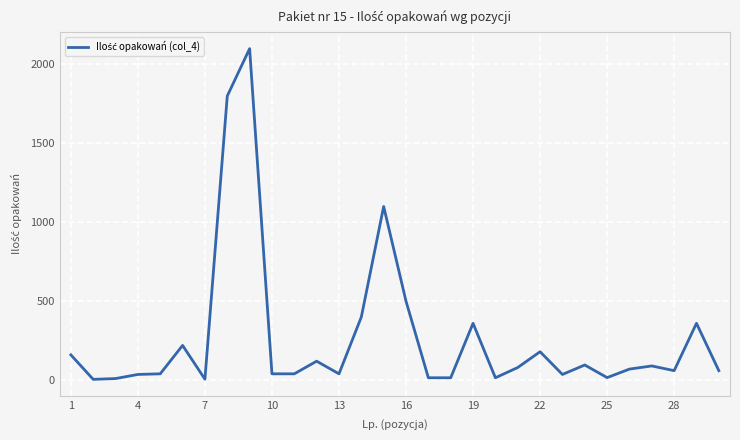

What is the maximum value shown in the chart?

2100